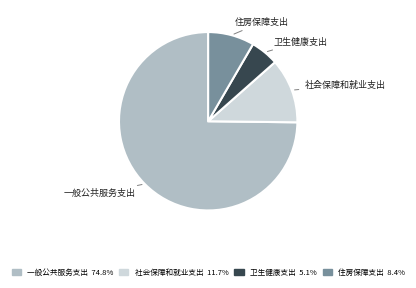

The 卫生健康支出 slice represents 1% of the pie. True or false?

False